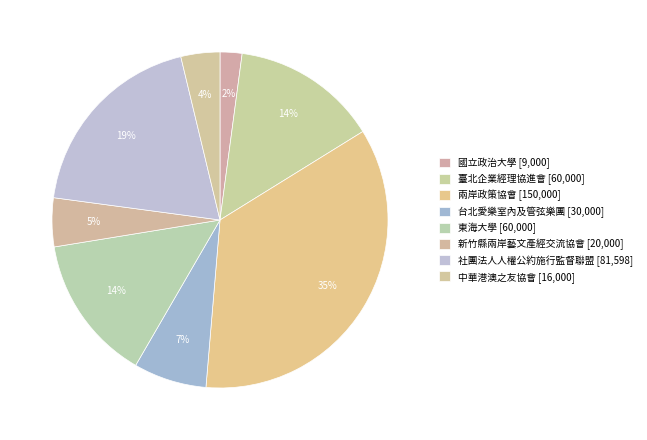

To the nearest percent, what percentage of the pie is 東海大學?

14%